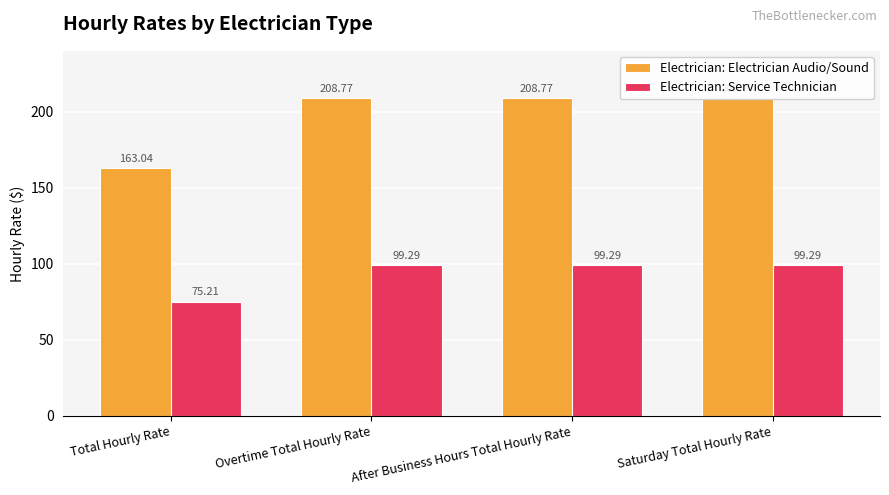

The value of Electrician: Service Technician at Overtime Total Hourly Rate is 29.3. True or false?

False